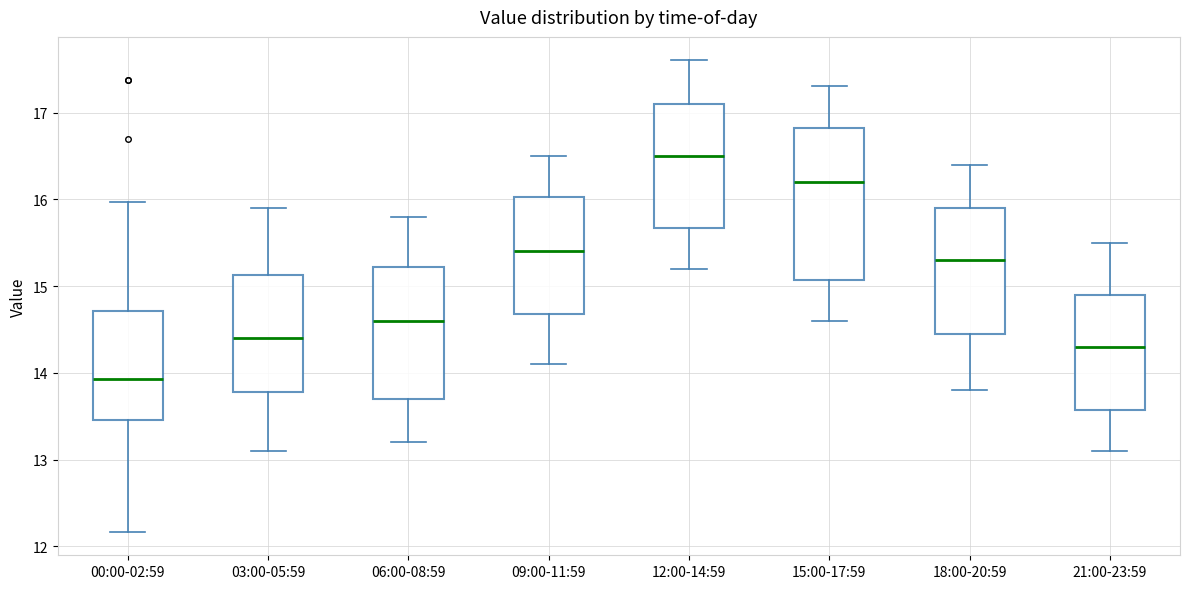

Reading left to right, transcribe this box plot: for each box, give where its median line is, the range the box spans, and where its two whiskers end, as read against the y-axis. The values are not printed on the chart, so give them approximately, as read against the axis.

00:00-02:59: median 13.9, box 13.5 to 14.7, whiskers 12.2 to 16.0
03:00-05:59: median 14.4, box 13.8 to 15.1, whiskers 13.1 to 15.9
06:00-08:59: median 14.6, box 13.7 to 15.2, whiskers 13.2 to 15.8
09:00-11:59: median 15.4, box 14.7 to 16.0, whiskers 14.1 to 16.5
12:00-14:59: median 16.5, box 15.7 to 17.1, whiskers 15.2 to 17.6
15:00-17:59: median 16.2, box 15.1 to 16.8, whiskers 14.6 to 17.3
18:00-20:59: median 15.3, box 14.5 to 15.9, whiskers 13.8 to 16.4
21:00-23:59: median 14.3, box 13.6 to 14.9, whiskers 13.1 to 15.5